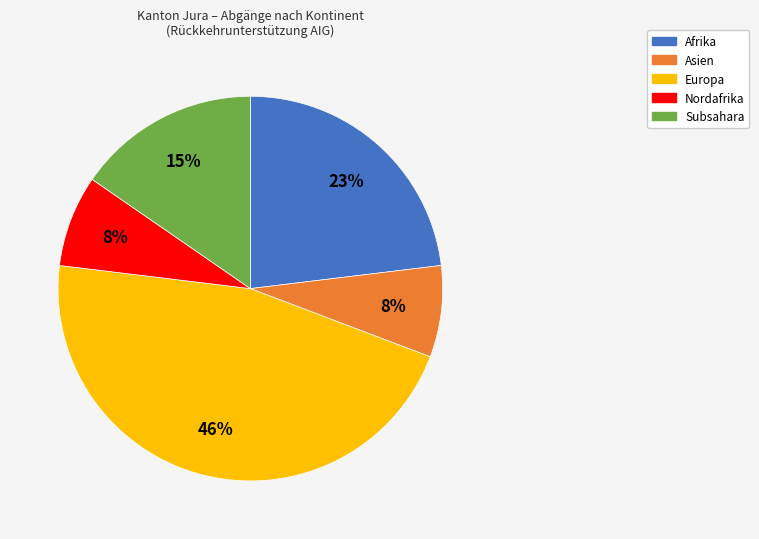

Combined, do Afrika and Nordafrika account for over 50%?

No